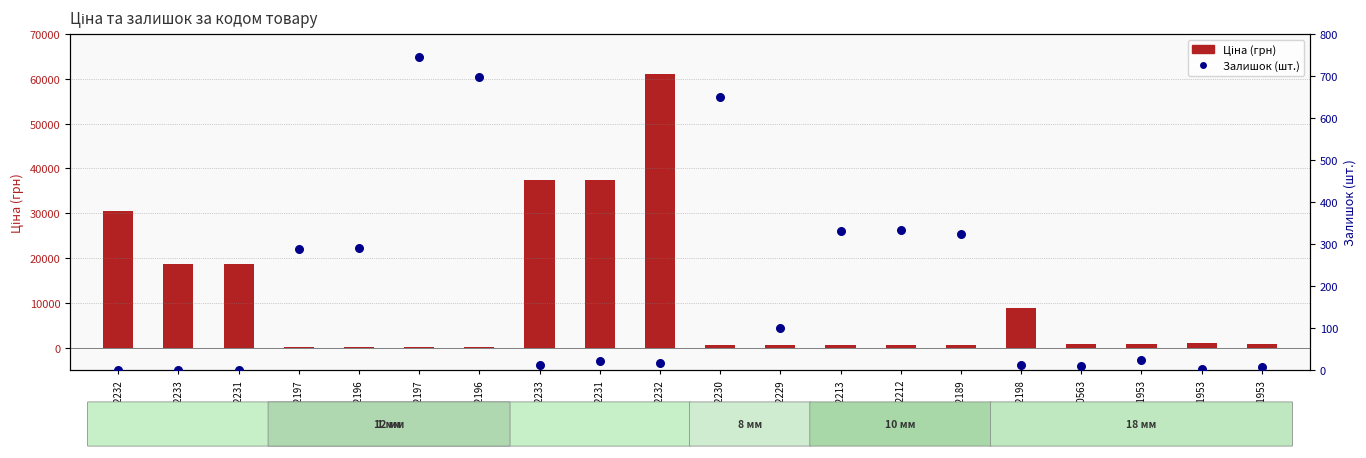

What are all the series names shown in the legend?

Ціна, Залишок